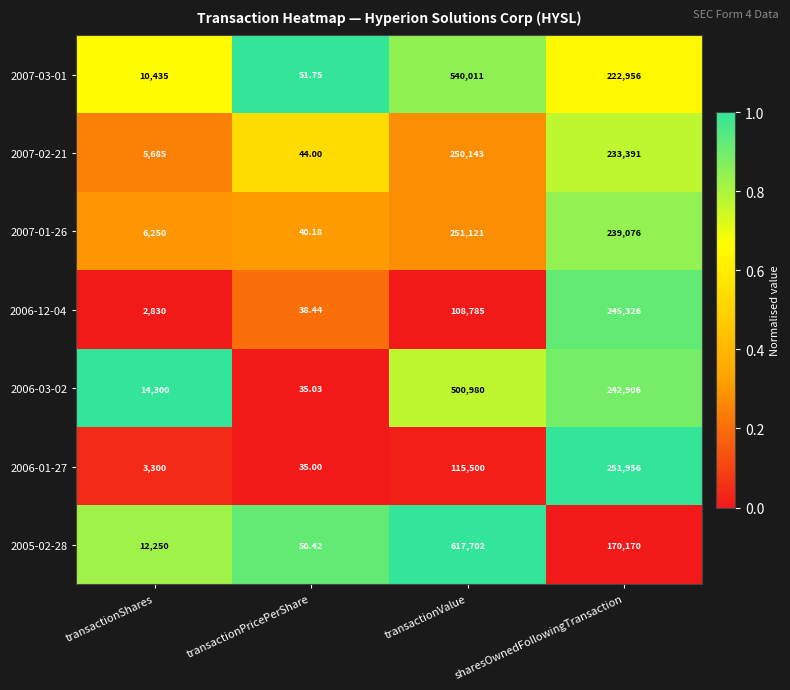

List the labels in order of 2007-02-21 value, largest first.

transactionValue, sharesOwnedFollowingTransaction, transactionShares, transactionPricePerShare